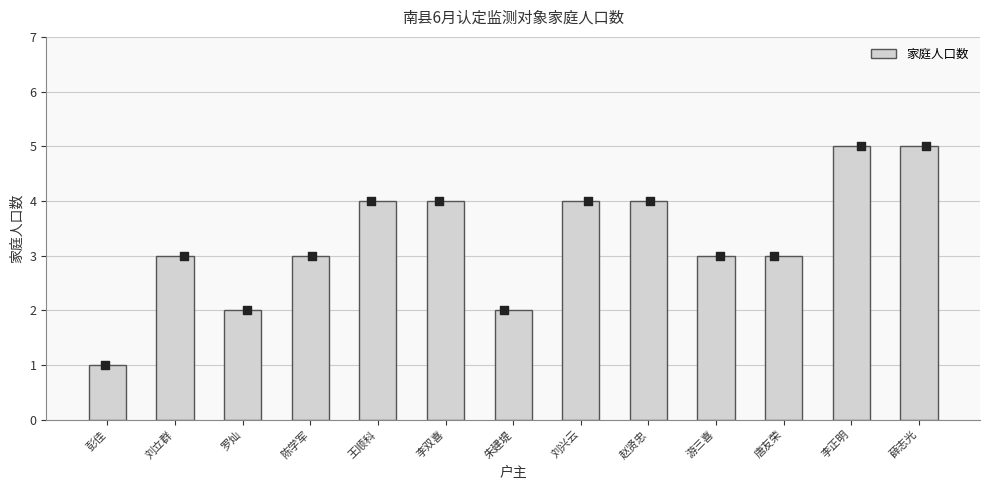

Which has a higher value, 朱建堤 or 王顺科?

王顺科